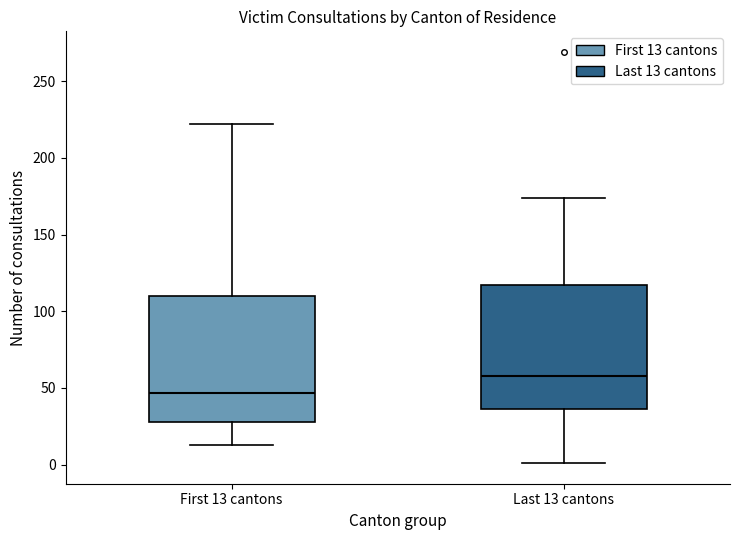

Where does the upper whisker of the box for First 13 cantons end on the y-axis? The values are not printed on the chart, so give them approximately, as read against the axis.

220